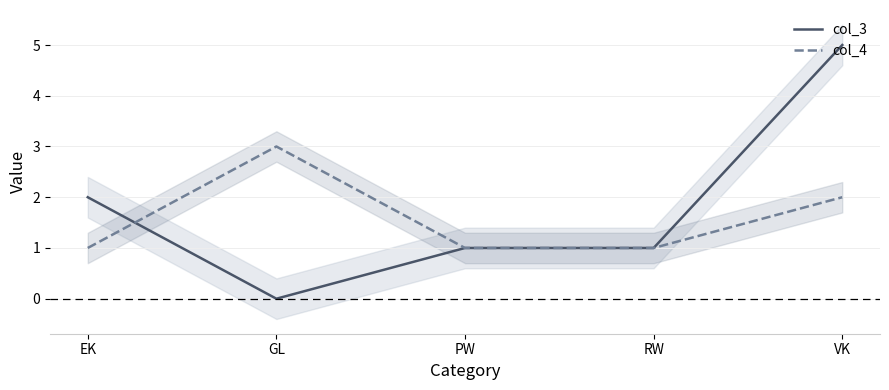

List the series in order of their peak value, lowest first.

col_4, col_3